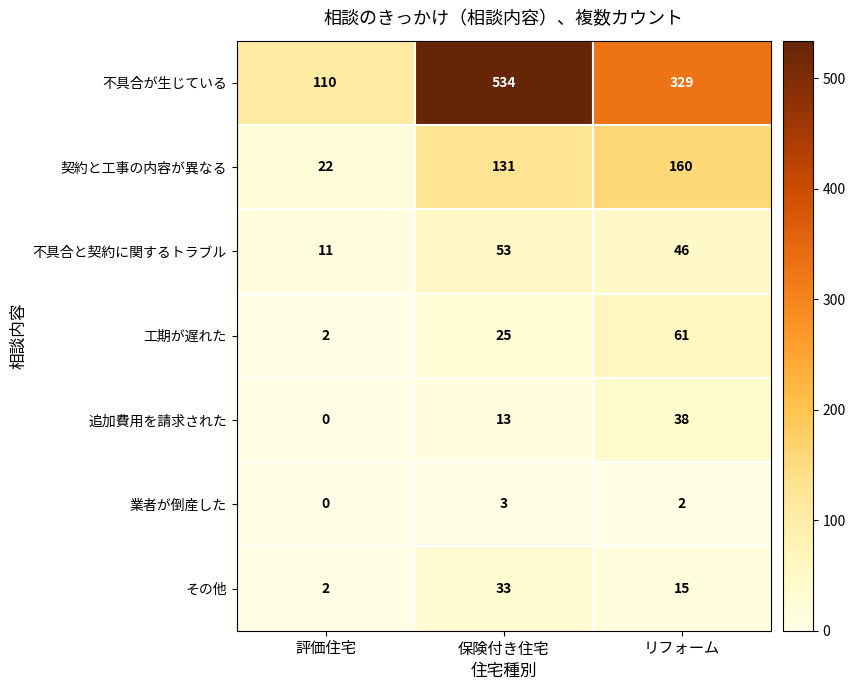

What is the approximate value of 追加費用を請求された at 保険付き住宅, to the nearest 10?

10